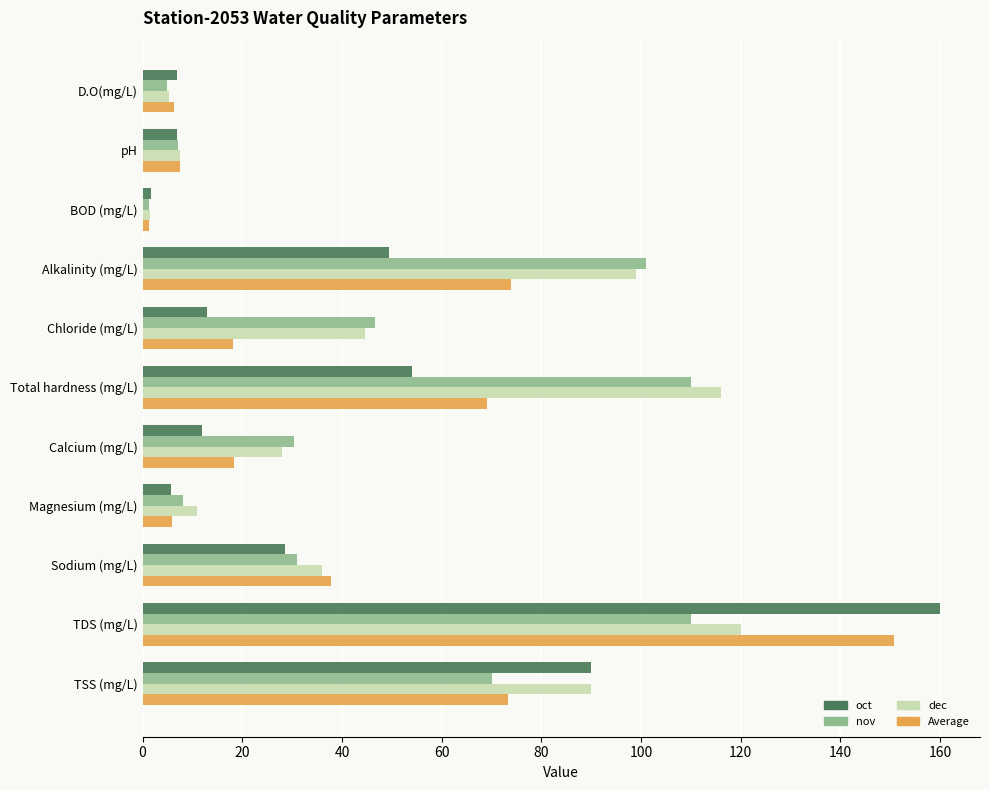

At how many categories does at least one series exceed 152?

1